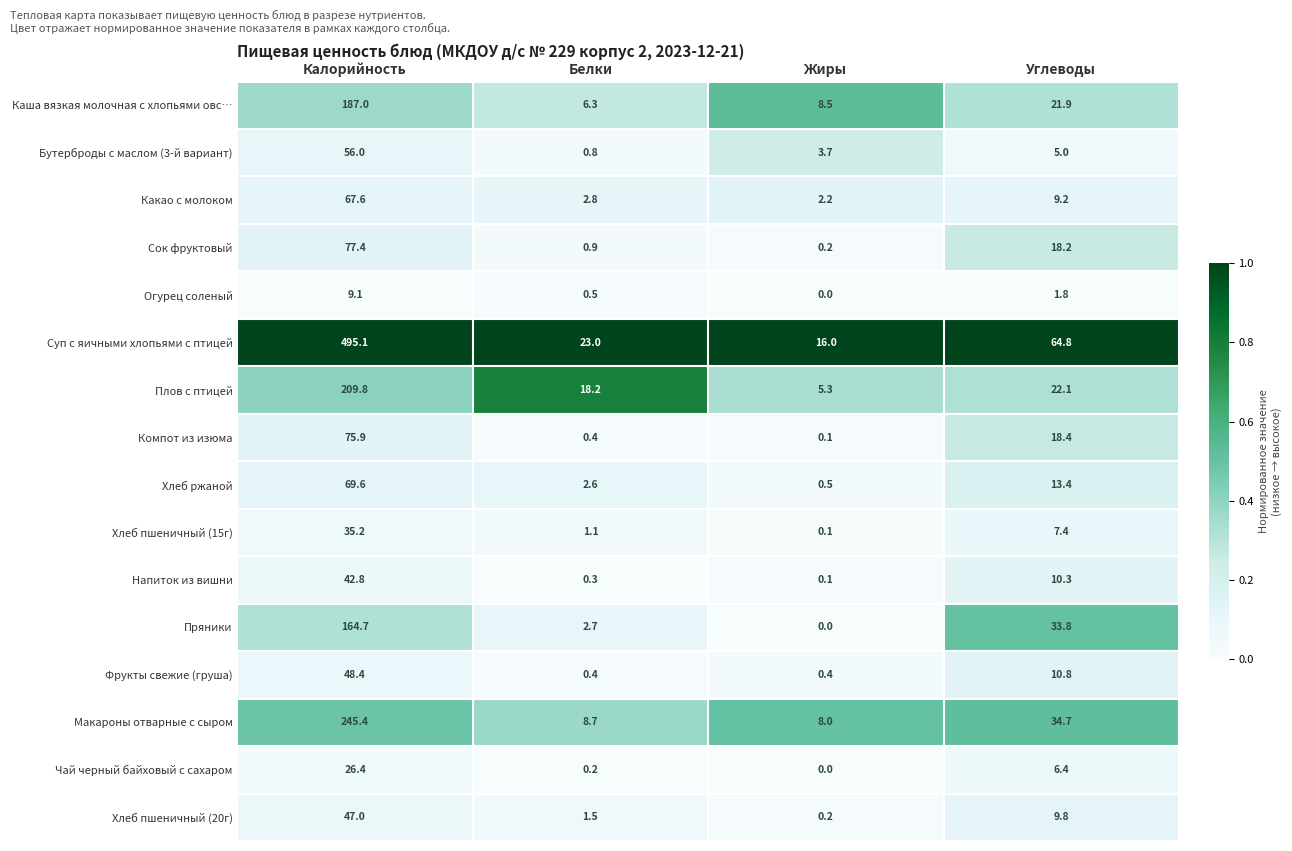

What is the maximum value shown in the chart?

495.1